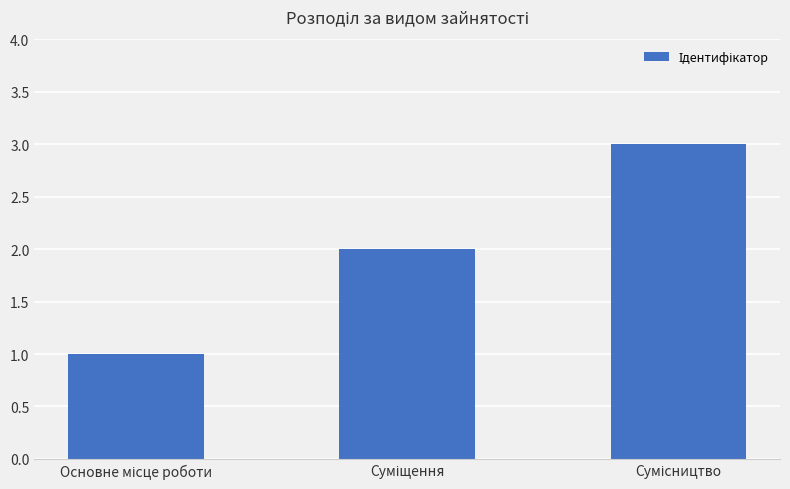

What is the sum of all values?

6